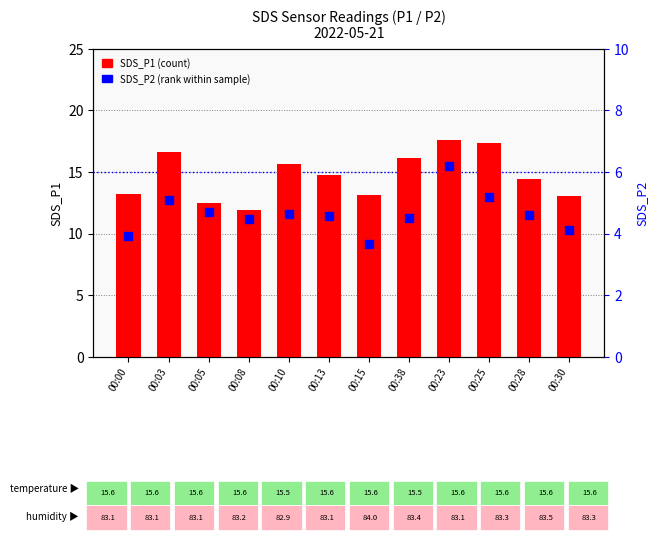

Which series has the largest total across all categories?

SDS_P1 (count)